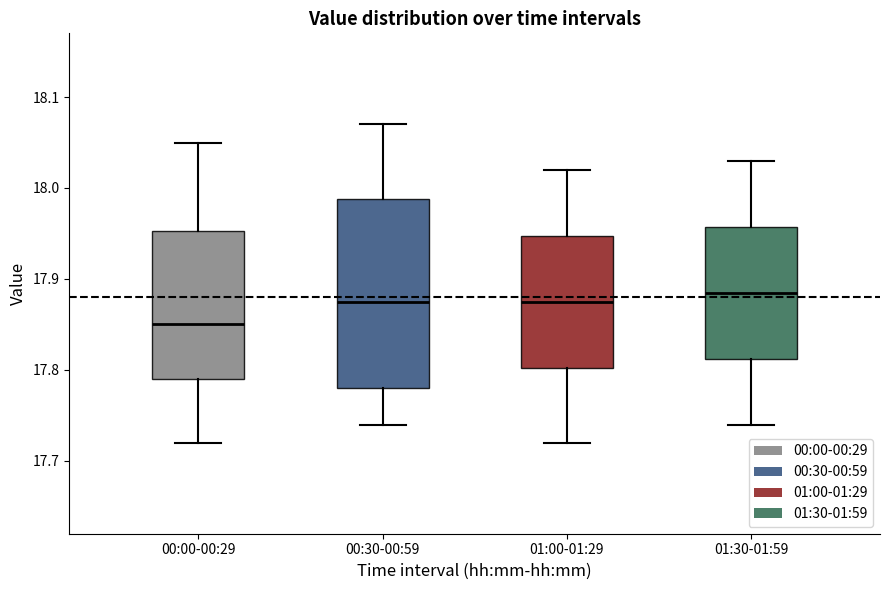

Which box's median line is the lowest?

00:00-00:29